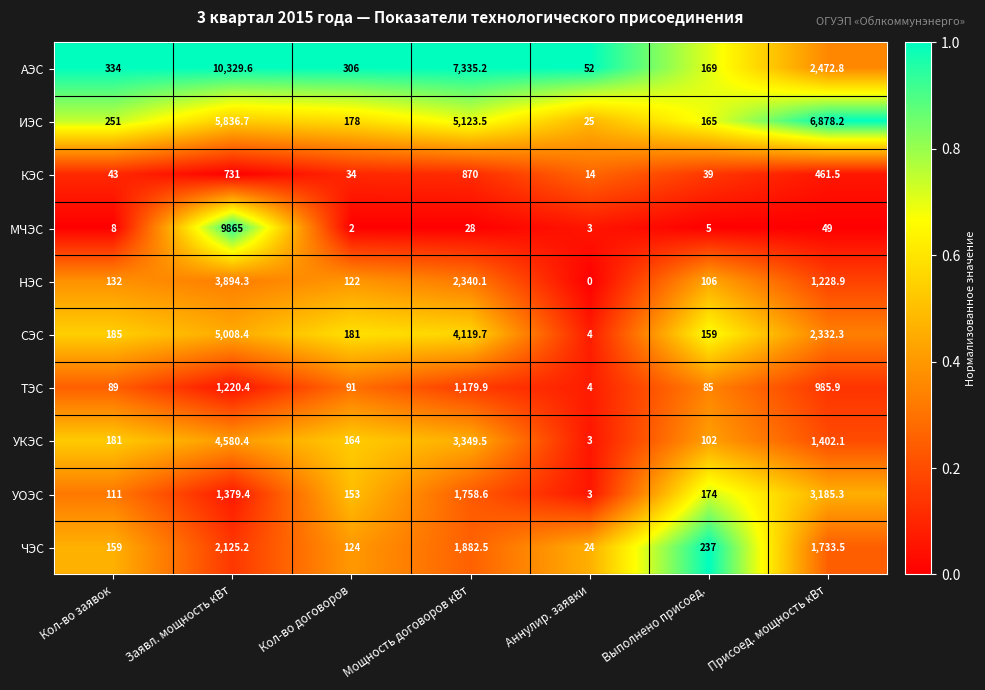

What is the difference between the second highest and second lowest values in the НЭС series?

2234.1